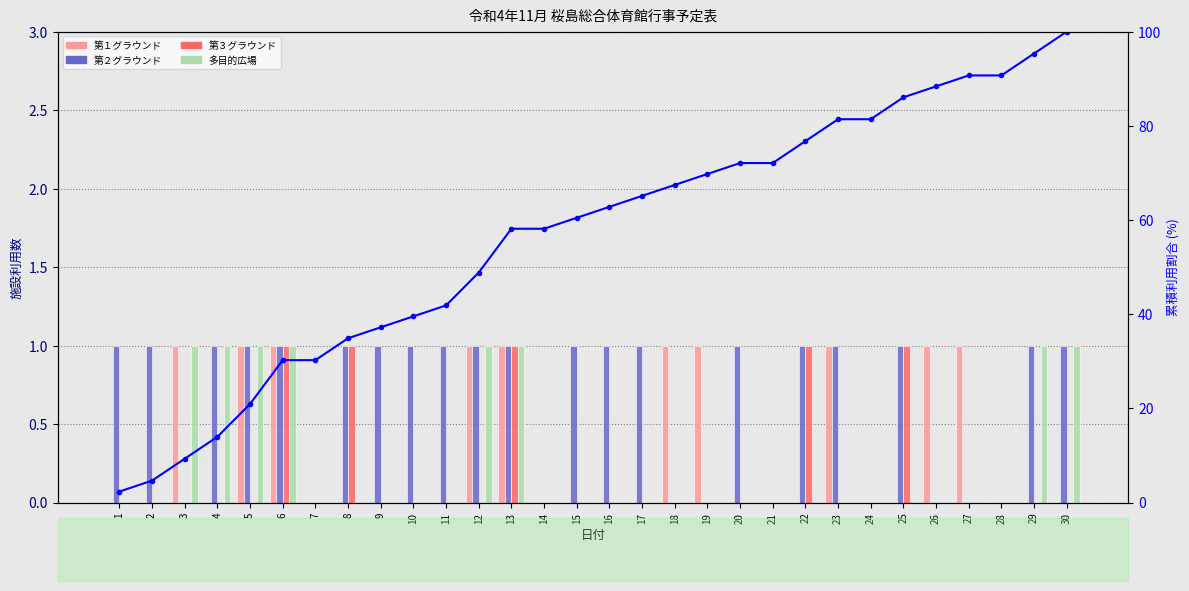

Reading left to right, what are all the values shown in this chart?

第１グラウンド: 1=0.0	2=0.0	3=1.0	4=0.0	5=1.0	6=1.0	7=0.0	8=0.0	9=0.0	10=0.0	11=0.0	12=1.0	13=1.0	14=0.0	15=0.0	16=0.0	17=0.0	18=1.0	19=1.0	20=0.0	21=0.0	22=0.0	23=1.0	24=0.0	25=0.0	26=1.0	27=1.0	28=0.0	29=0.0	30=0.0
第２グラウンド: 1=1.0	2=1.0	3=0.0	4=1.0	5=1.0	6=1.0	7=0.0	8=1.0	9=1.0	10=1.0	11=1.0	12=1.0	13=1.0	14=0.0	15=1.0	16=1.0	17=1.0	18=0.0	19=0.0	20=1.0	21=0.0	22=1.0	23=1.0	24=0.0	25=1.0	26=0.0	27=0.0	28=0.0	29=1.0	30=1.0
第３グラウンド: 1=0.0	2=0.0	3=0.0	4=0.0	5=0.0	6=1.0	7=0.0	8=1.0	9=0.0	10=0.0	11=0.0	12=0.0	13=1.0	14=0.0	15=0.0	16=0.0	17=0.0	18=0.0	19=0.0	20=0.0	21=0.0	22=1.0	23=0.0	24=0.0	25=1.0	26=0.0	27=0.0	28=0.0	29=0.0	30=0.0
多目的広場: 1=0.0	2=0.0	3=1.0	4=1.0	5=1.0	6=1.0	7=0.0	8=0.0	9=0.0	10=0.0	11=0.0	12=1.0	13=1.0	14=0.0	15=0.0	16=0.0	17=0.0	18=0.0	19=0.0	20=0.0	21=0.0	22=0.0	23=0.0	24=0.0	25=0.0	26=0.0	27=0.0	28=0.0	29=1.0	30=1.0
累積割合: 1=2.3	2=4.7	3=9.3	4=14.0	5=20.9	6=30.2	7=30.2	8=34.9	9=37.2	10=39.5	11=41.9	12=48.8	13=58.1	14=58.1	15=60.5	16=62.8	17=65.1	18=67.4	19=69.8	20=72.1	21=72.1	22=76.7	23=81.4	24=81.4	25=86.0	26=88.4	27=90.7	28=90.7	29=95.3	30=100.0